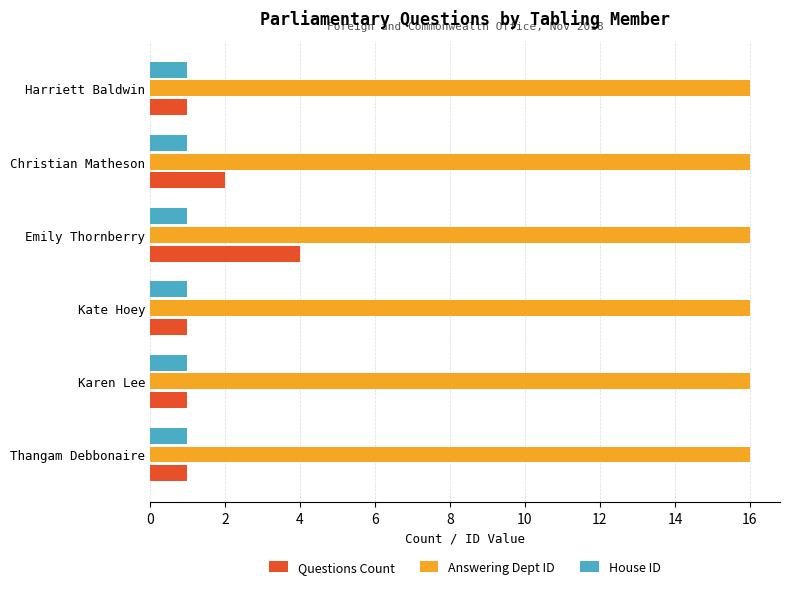

Rank the series by their maximum value, from lowest to highest.

House ID, Questions Count, Answering Dept ID